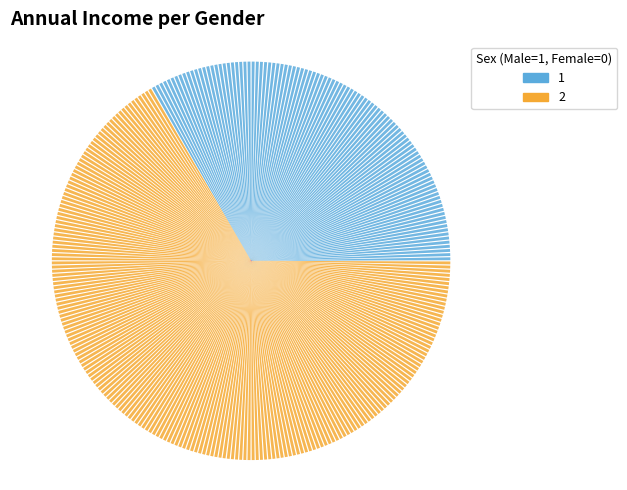

What is the largest slice in the pie chart?

Fotocopiadoras